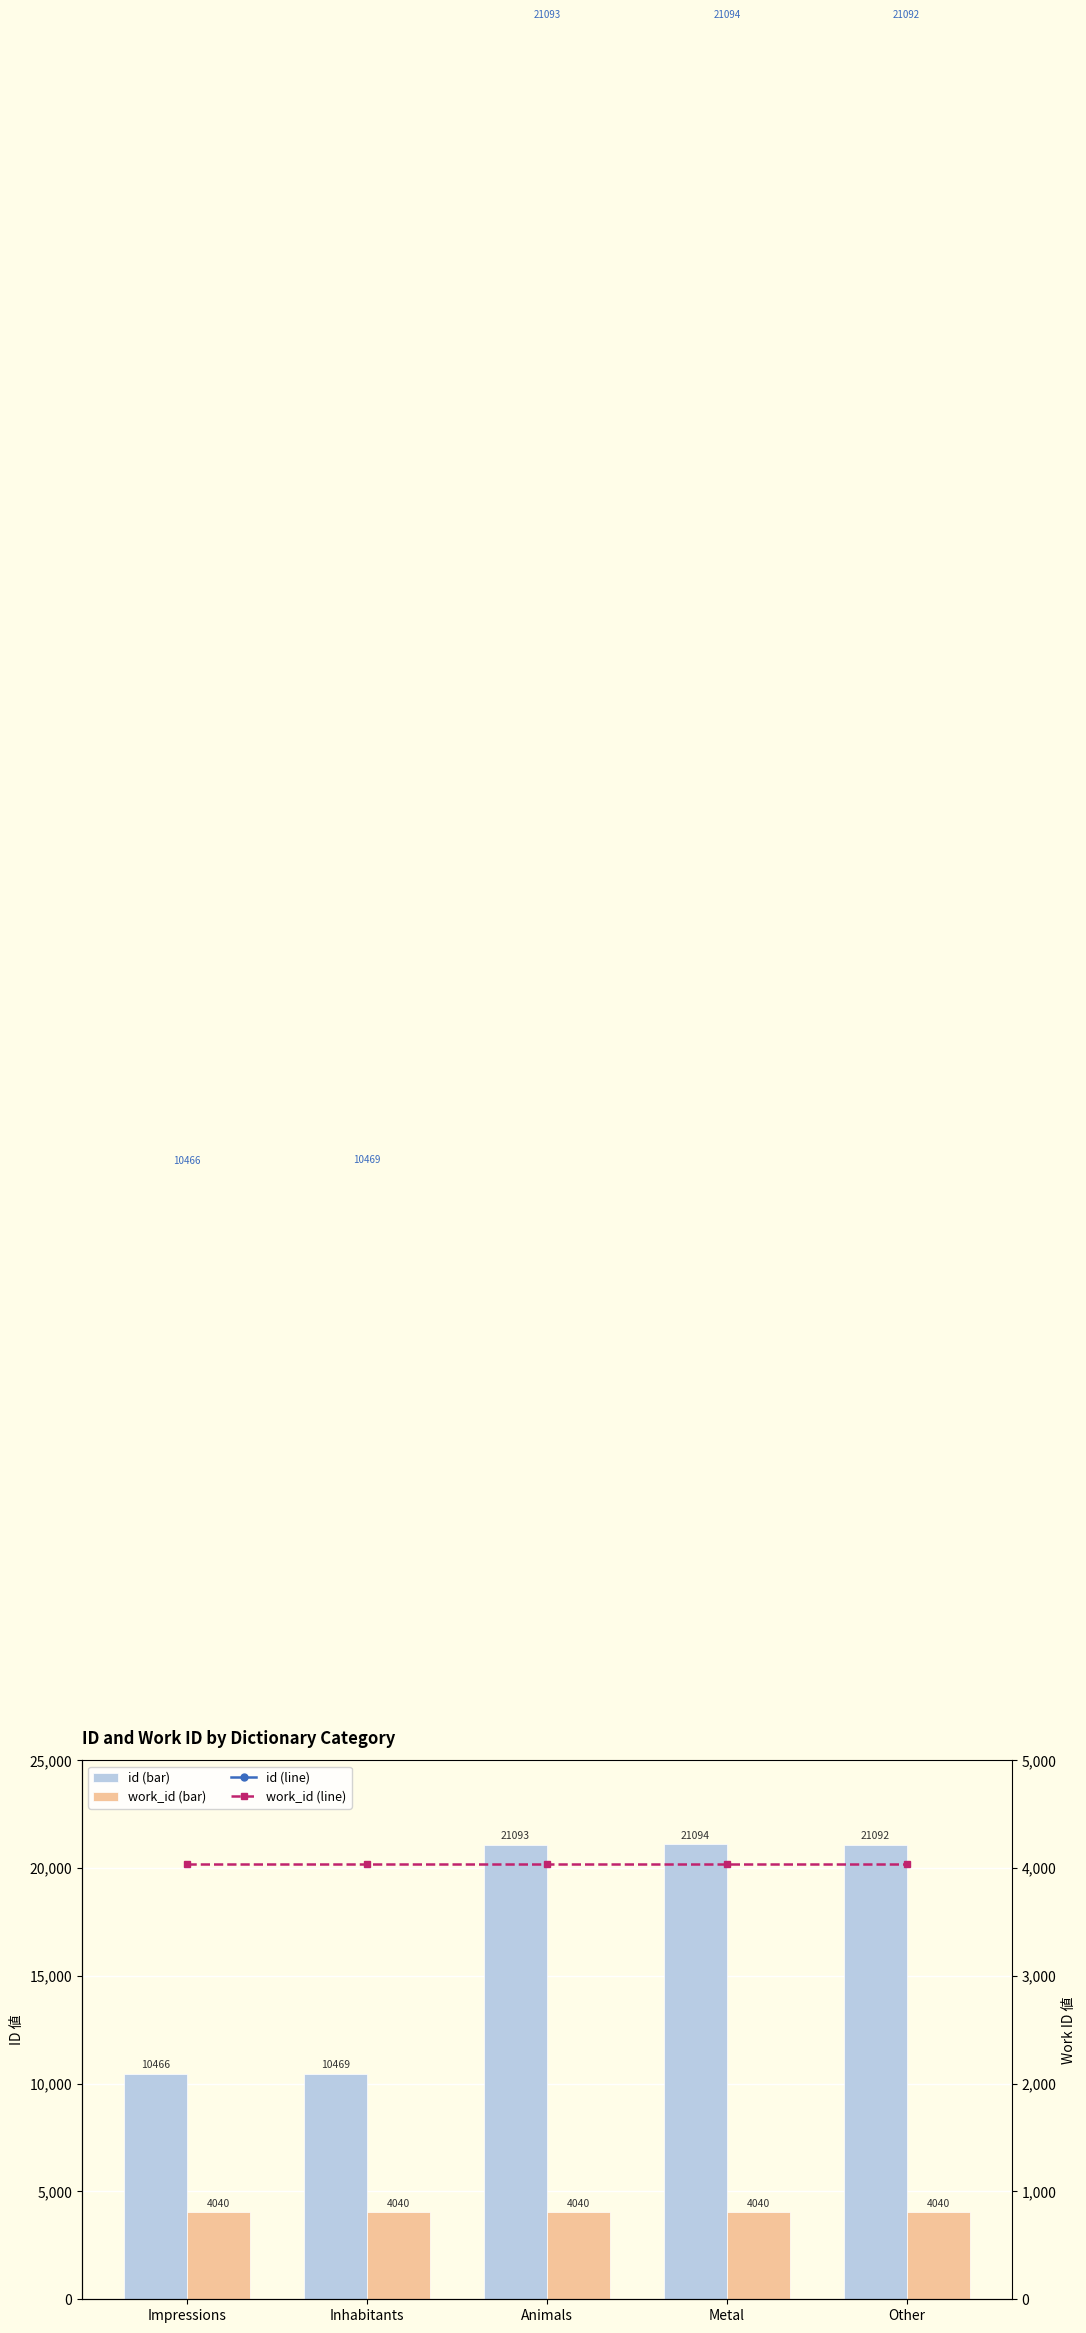

The id series shows 10469 at Inhabitants. True or false?

True